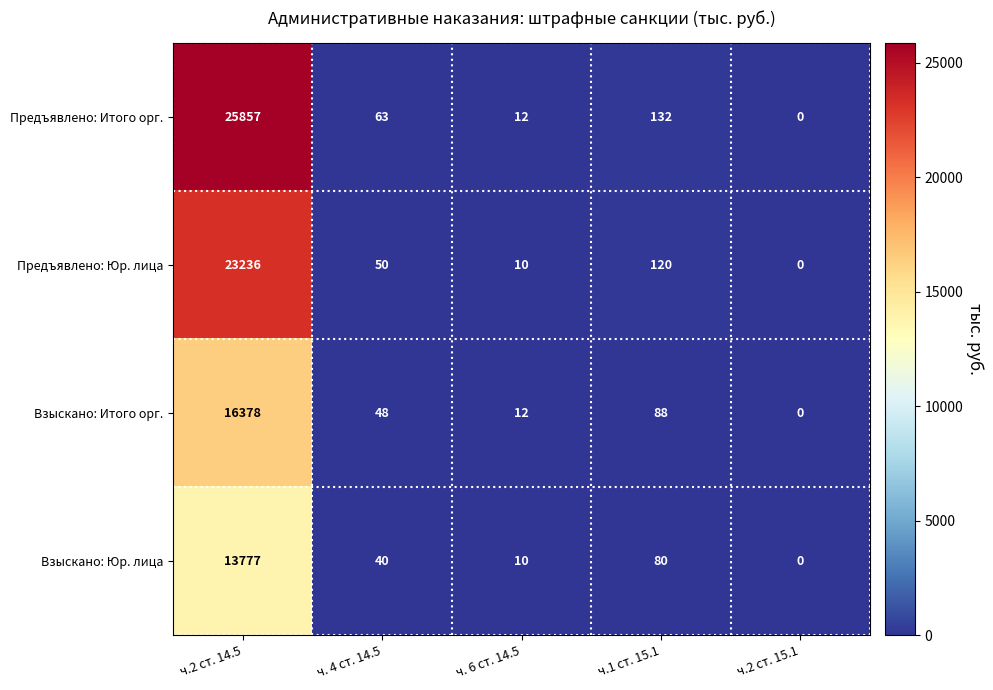

Which series has the largest range (max minus min)?

Предъявлено: Итого орг.